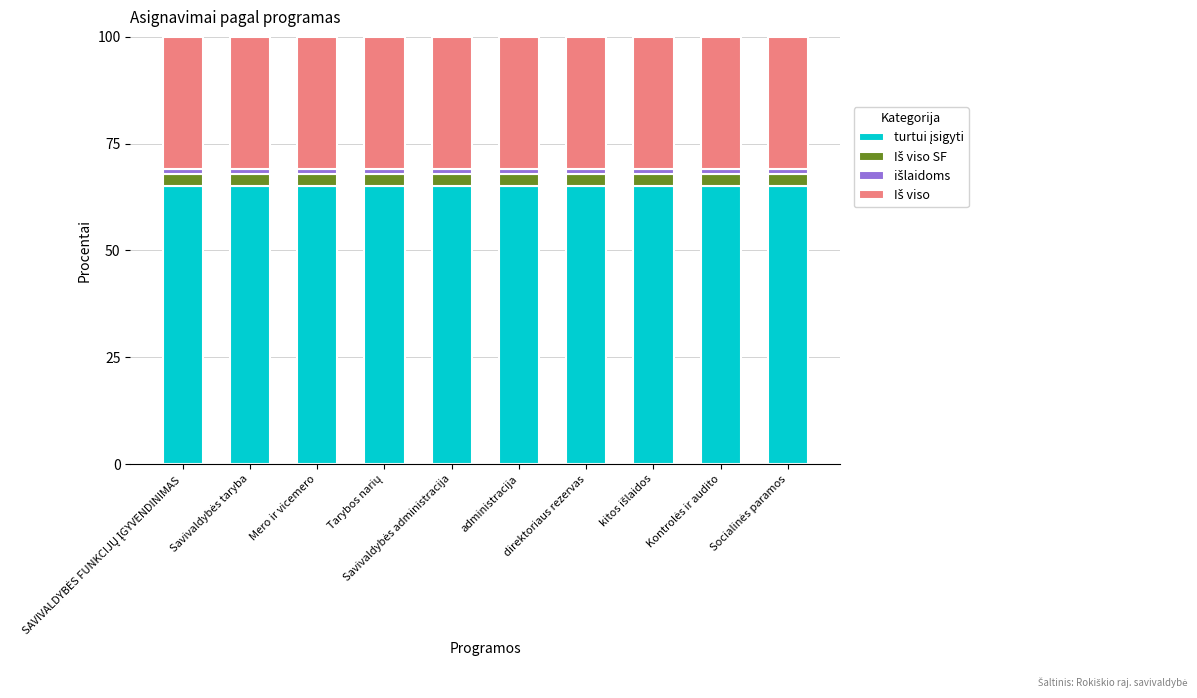

Where is Iš viso nearest to the value 31?

SAVIVALDYBĖS FUNKCIJŲ ĮGYVENDINIMAS